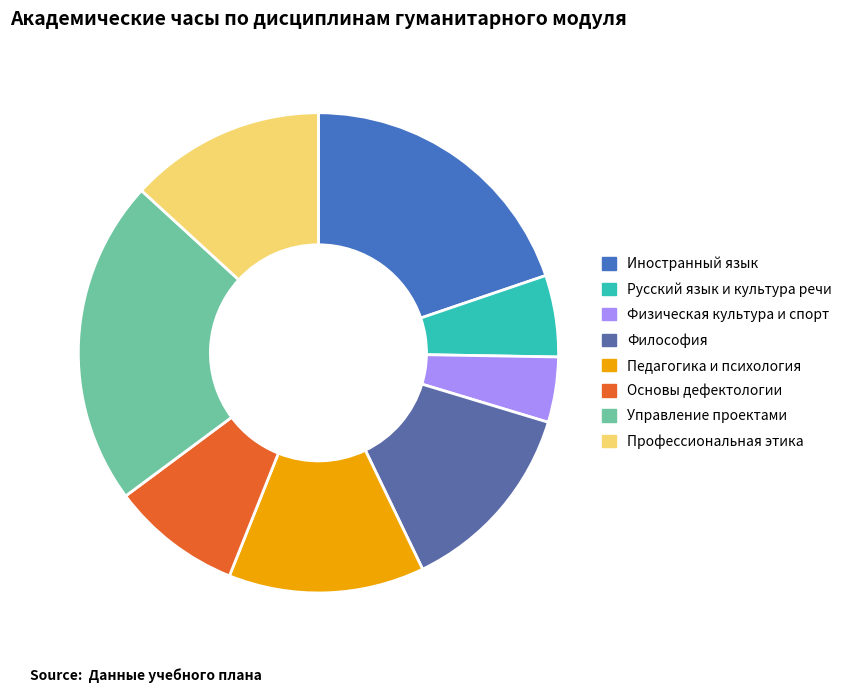

Combined, do Иностранный язык and Философия account for over 50%?

No